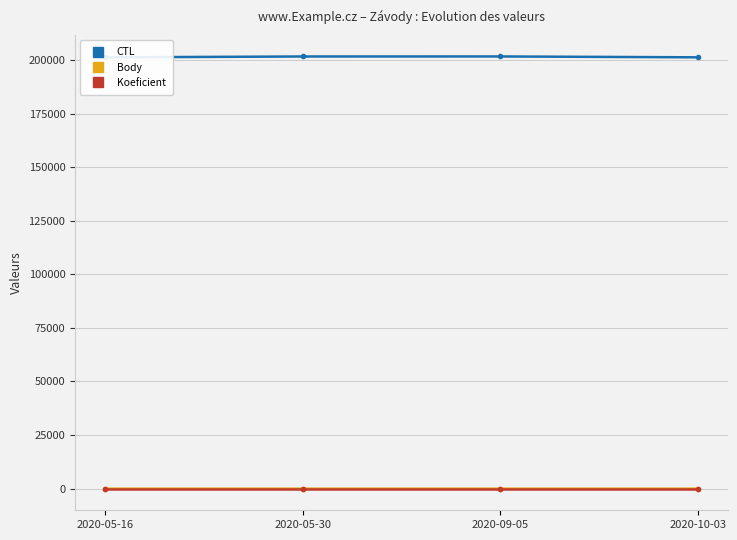

What is the smallest value displayed?

2